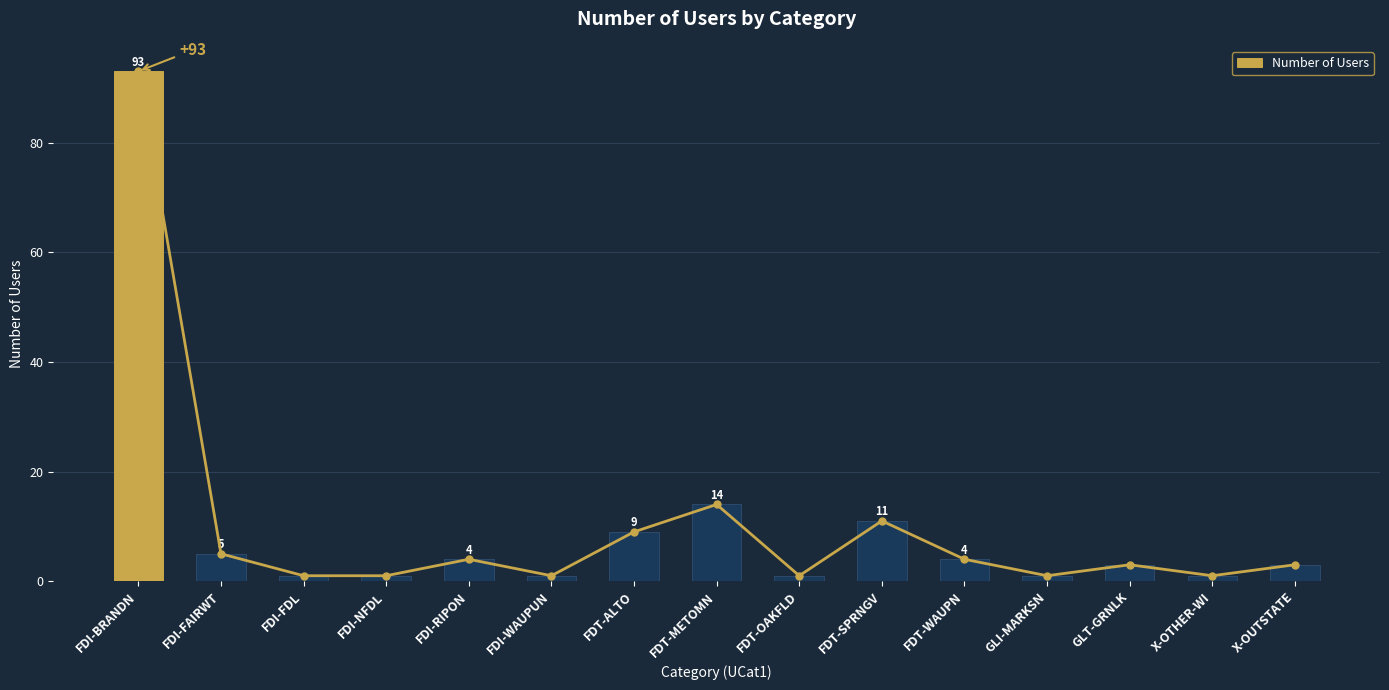

Reading left to right, transcribe all the data shown in this chart.

FDI-BRANDN=93	FDI-FAIRWT=5	FDI-FDL=1	FDI-NFDL=1	FDI-RIPON=4	FDI-WAUPUN=1	FDT-ALTO=9	FDT-METOMN=14	FDT-OAKFLD=1	FDT-SPRNGV=11	FDT-WAUPN=4	GLI-MARKSN=1	GLT-GRNLK=3	X-OTHER-WI=1	X-OUTSTATE=3